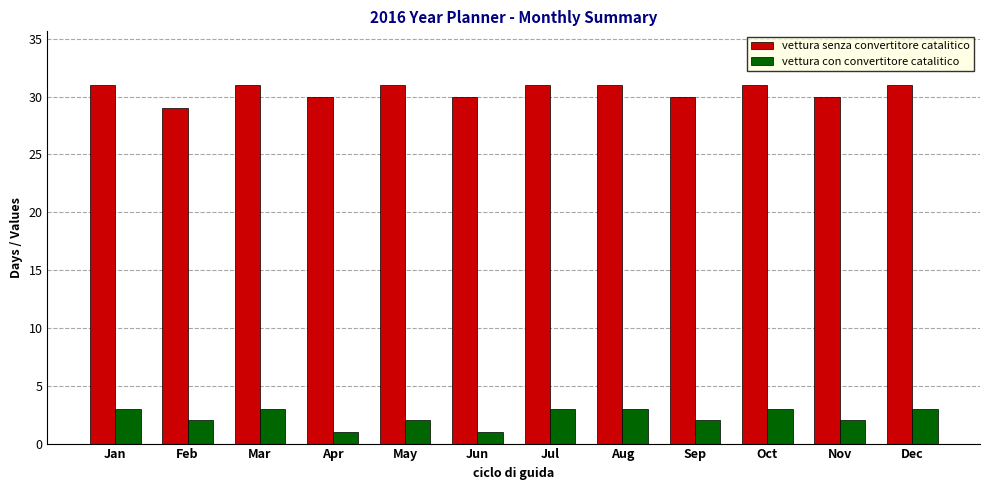

What value does the vettura con convertitore catalitico series have at Feb?

2